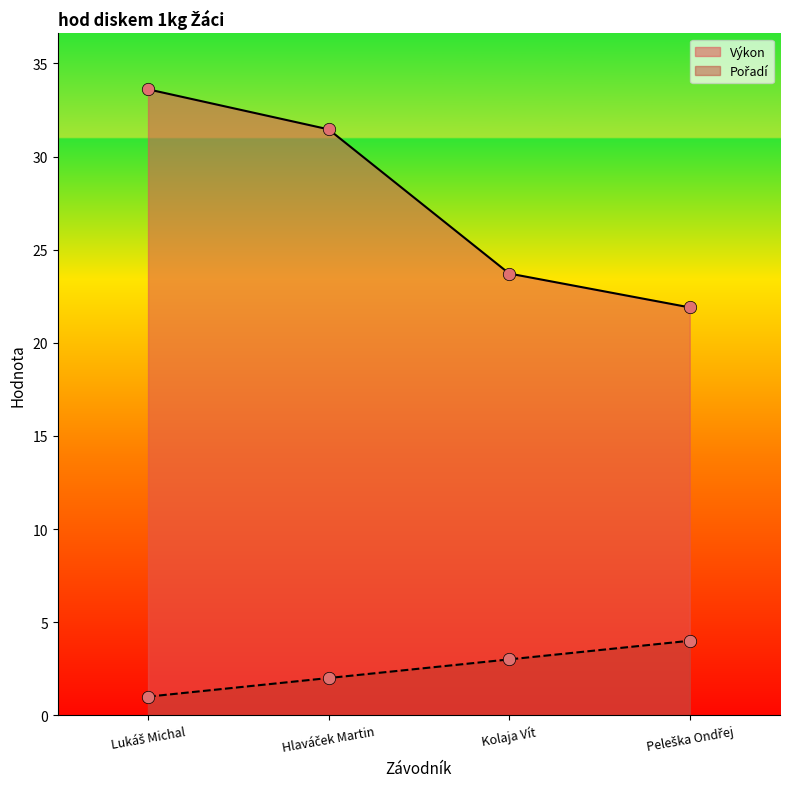

What is the total value across all series at Hlaváček Martin?

33.5